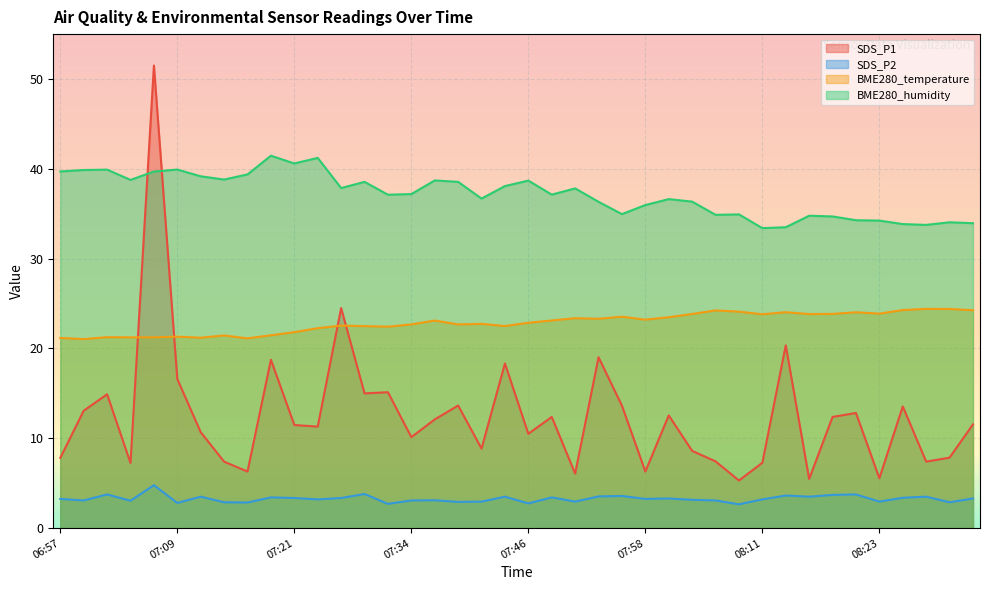

What is the value of the SDS_P2 point at the 36th from the left?

3.0